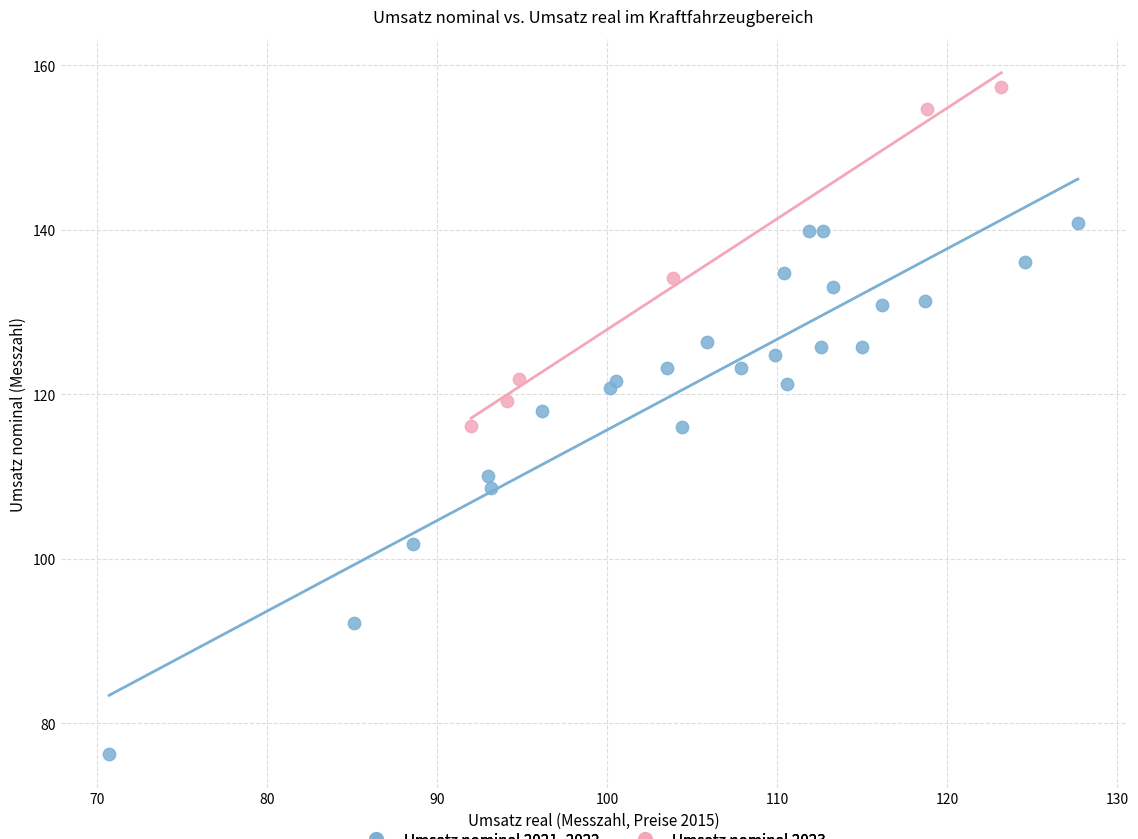

Which series reaches the minimum Y coordinate?

Umsatz nominal 2021–2022